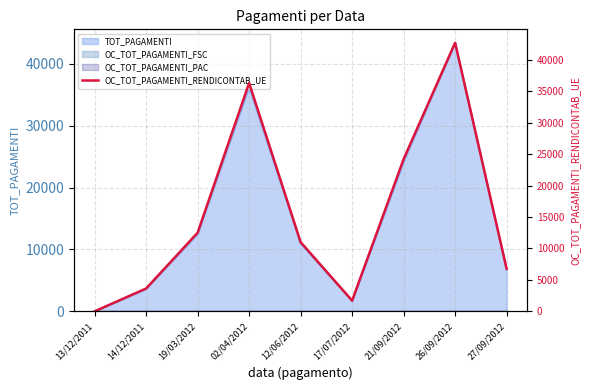

Reading right to left, what are all the values shown in this chart?

6756.1	42692.4	24200.0	1700.0	11000.0	36300.0	12500.0	3630.0	0.0